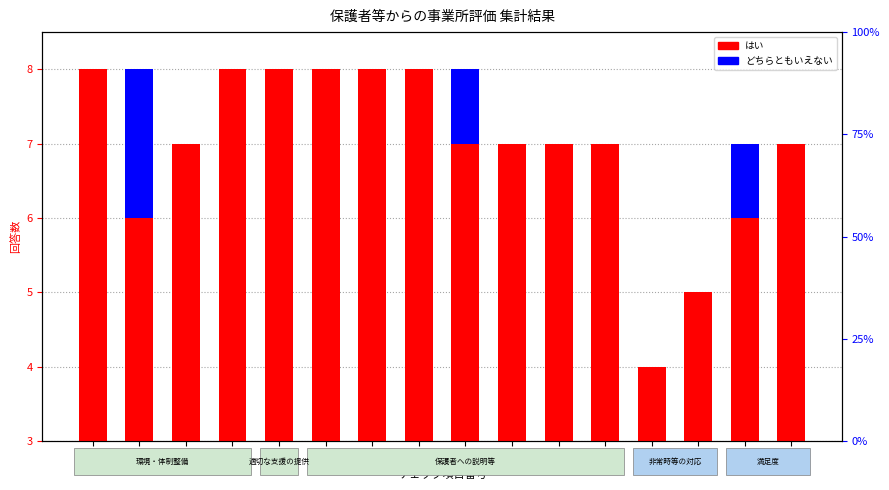

What is the sum of the はい values at 15 and 12?

7